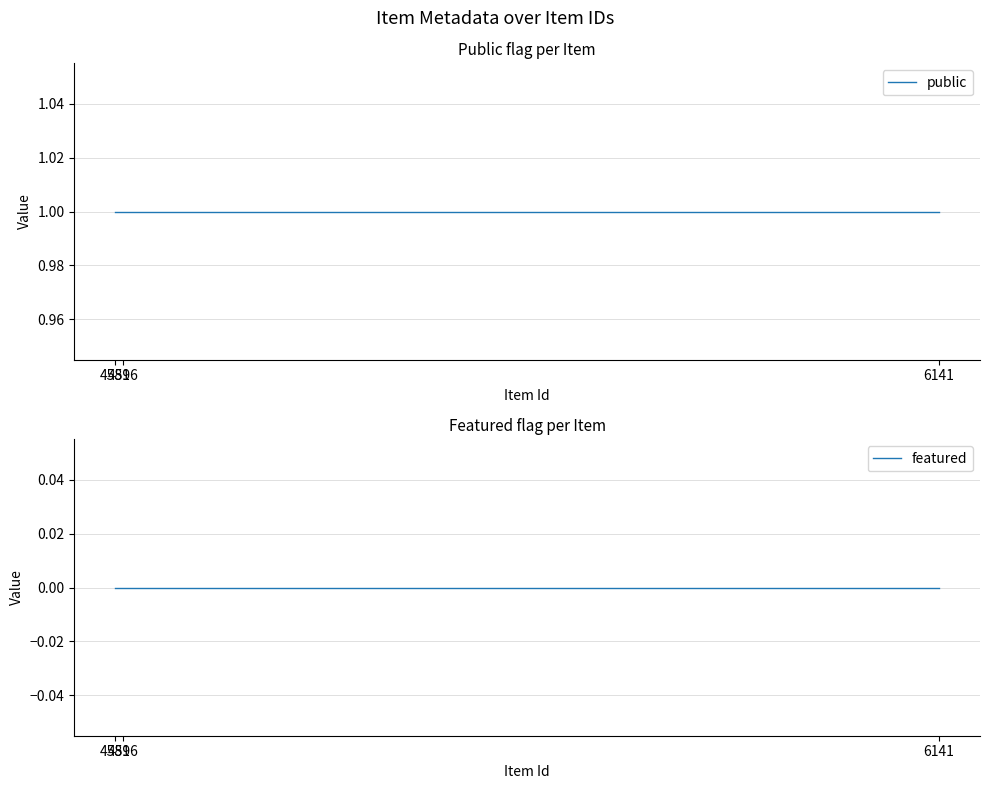

Rank the series at 4581 from lowest to highest value.

featured, public